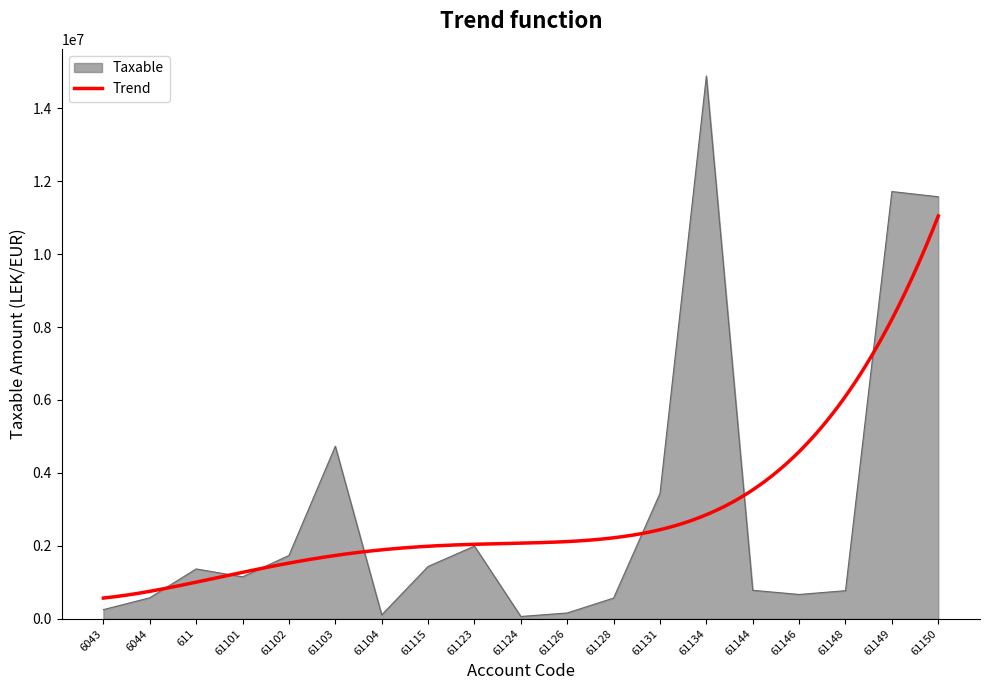

Reading right to left, what are all the values shown in this chart?

61150=11574631.1	61149=11717876.6	61148=769080.9	61146=666085.5	61144=779642.1	61134=14887859.8	61131=3437988.5	61128=567460.5	61126=157990.0	61124=61813.2	61123=1991862.2	61115=1433753.2	61104=105900.0	61103=4731146.9	61102=1735151.5	61101=1149043.7	611=1366068.5	6044=575296.9	6043=250227.1